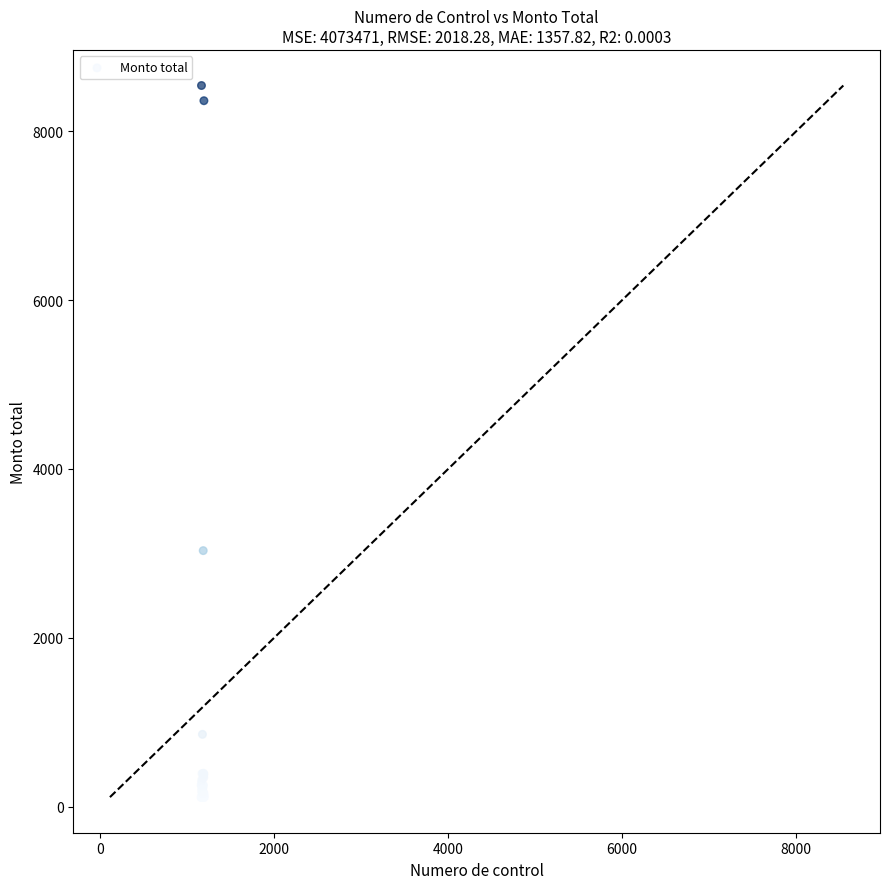

What Y value in the scatter plot is closest to 4326?

3032